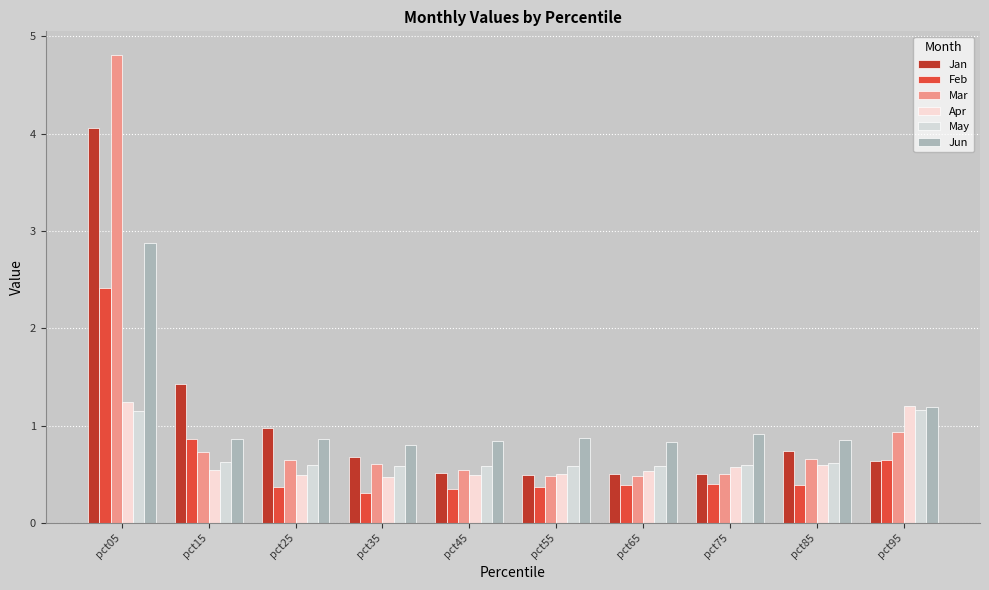

Does the chart contain stacked bars?

No